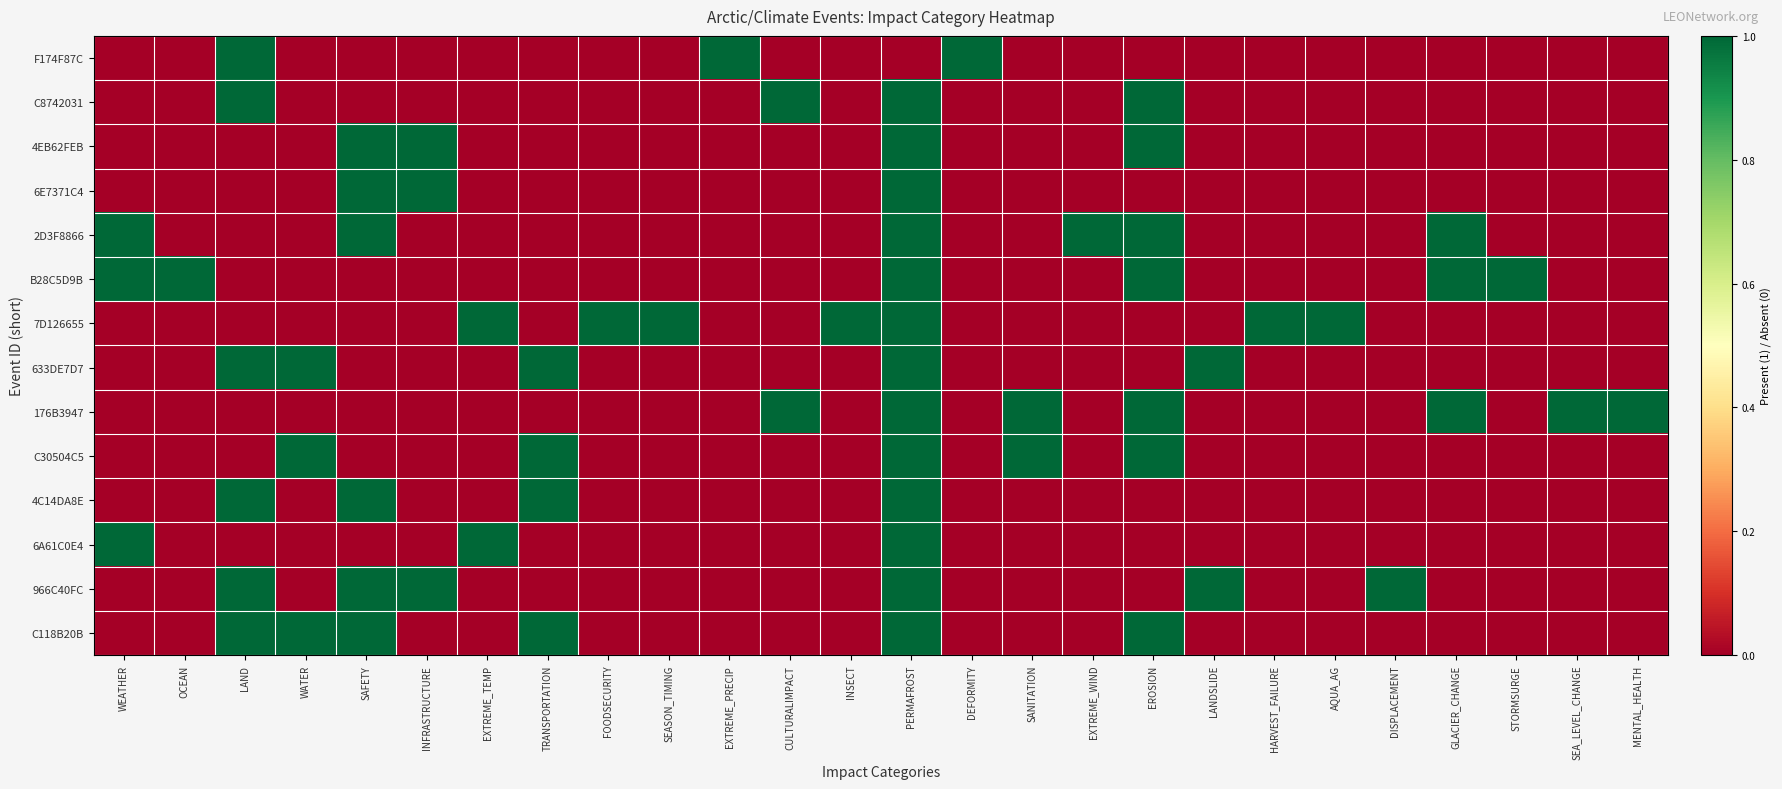

What is the difference between the highest and lowest values at HARVEST_FAILURE?

1